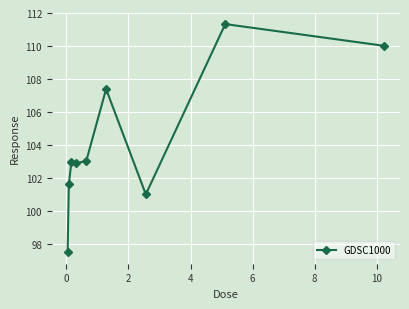

What is the value of the 7th point from the left?

101.0